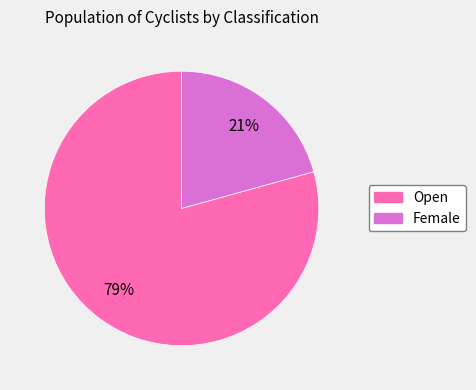

To the nearest percent, what is the average slice percentage?

50%